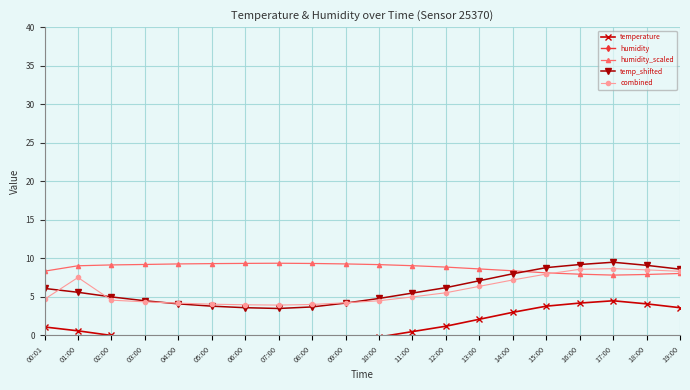

Which series has the largest total across all categories?

humidity